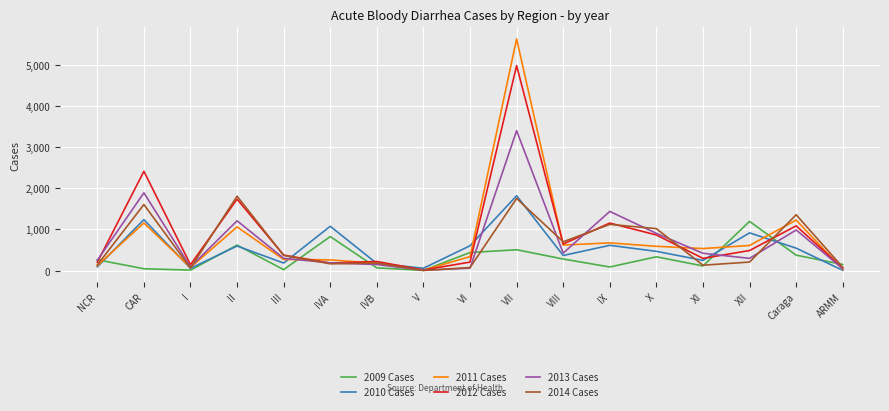

At how many categories does at least one series exceed 3964?

1